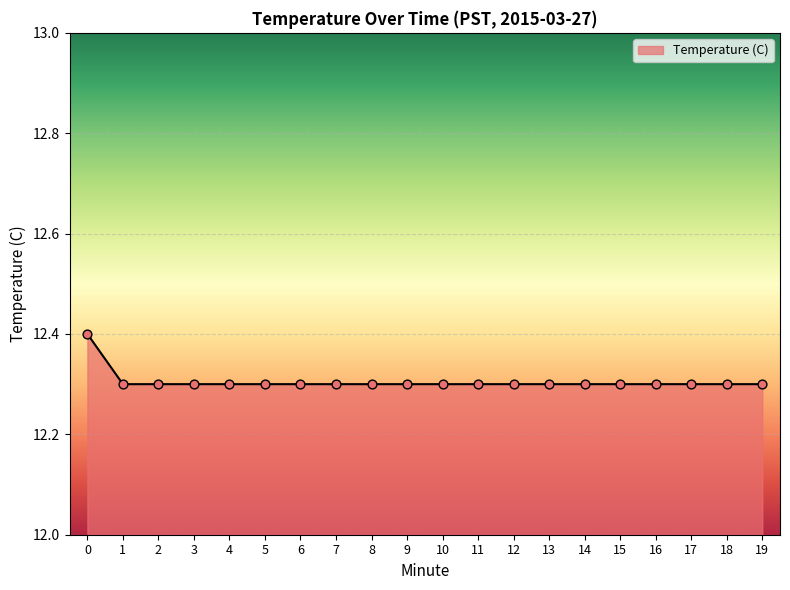

Approximately how many times larger is the value at 3 compared to 11?

1.0